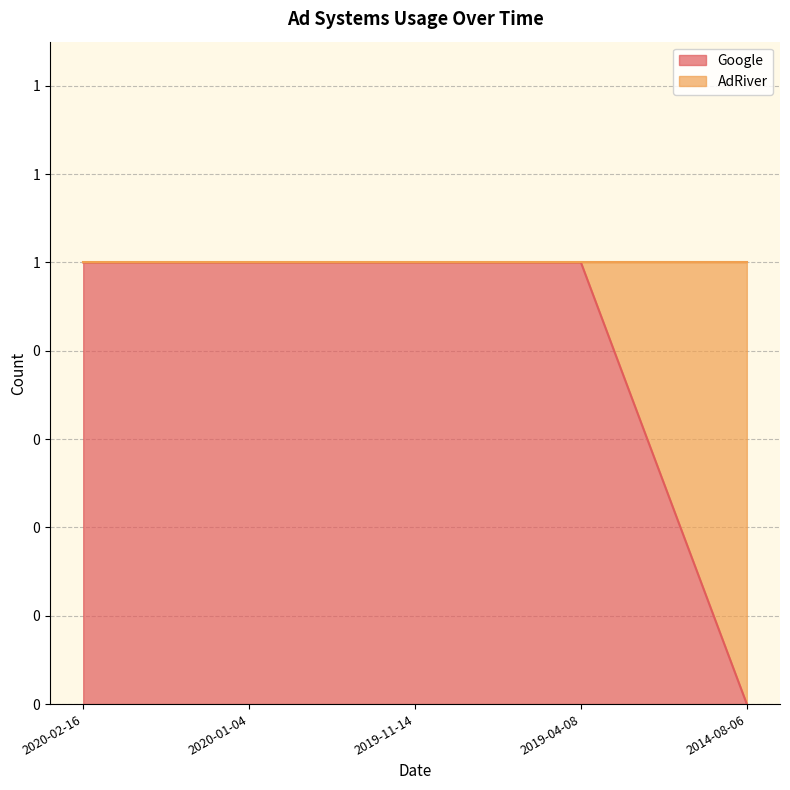

Is it true that the value at 2019-04-08 is 1?

False